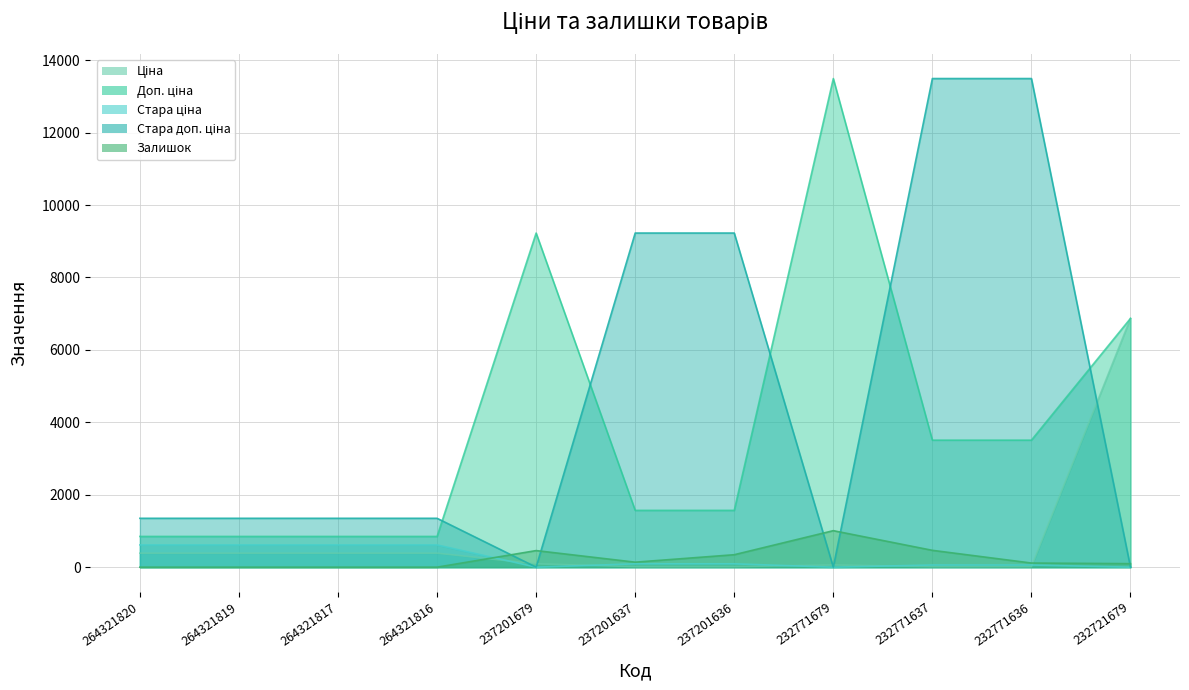

Which series has the largest total across all categories?

Стара доп. ціна